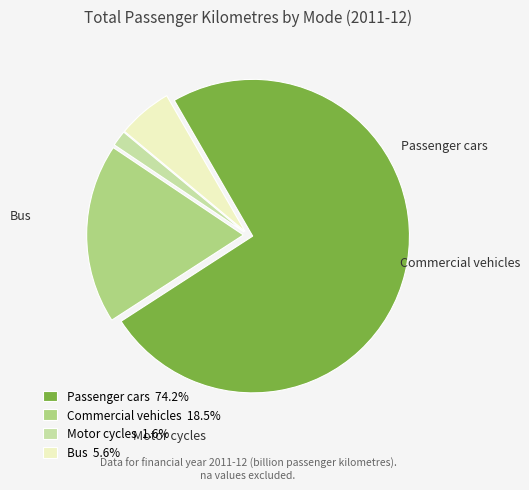

Does Passenger cars 74.2% account for over 50% of the chart?

Yes